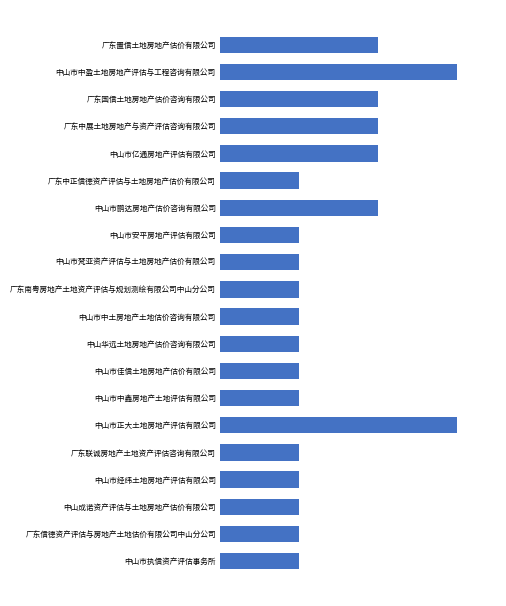

Does the chart contain any negative values?

No